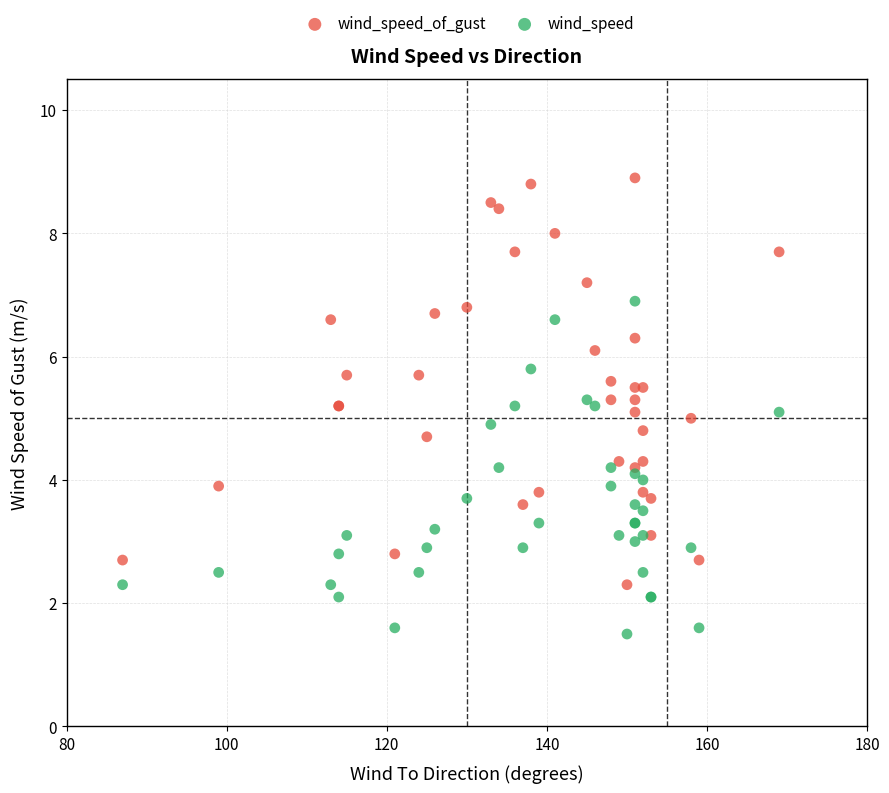

Which series has the largest Y range (max minus min)?

wind_speed_of_gust